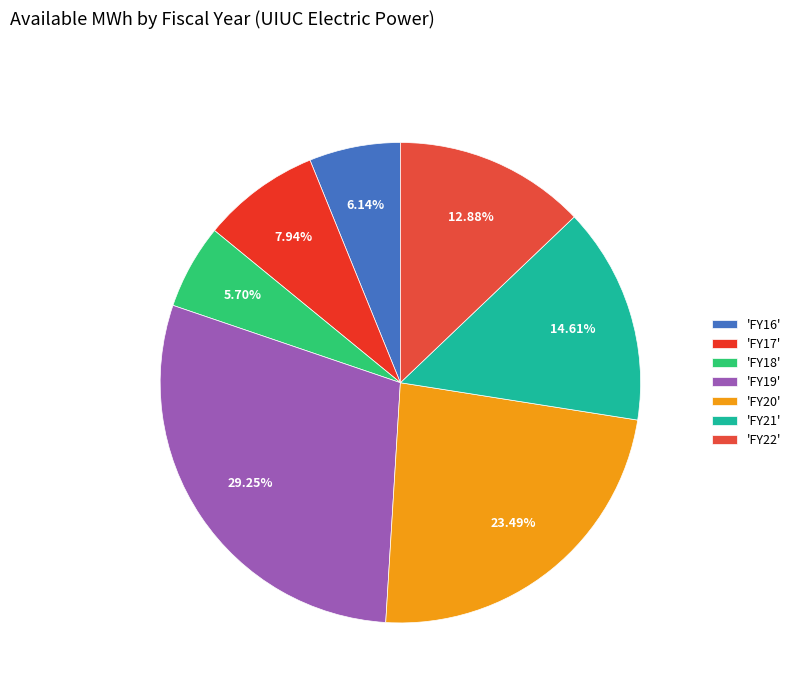

Does any single category account for the majority?

No